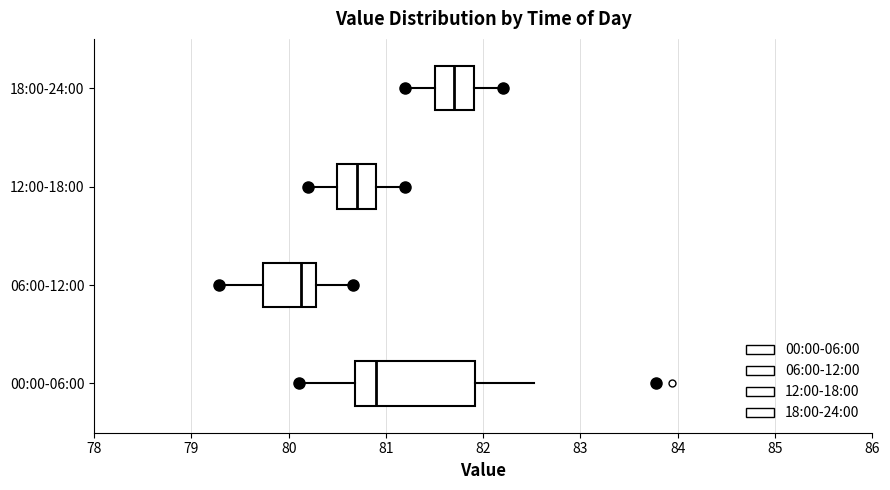

Which box has the furthest to the left median line?

06:00-12:00